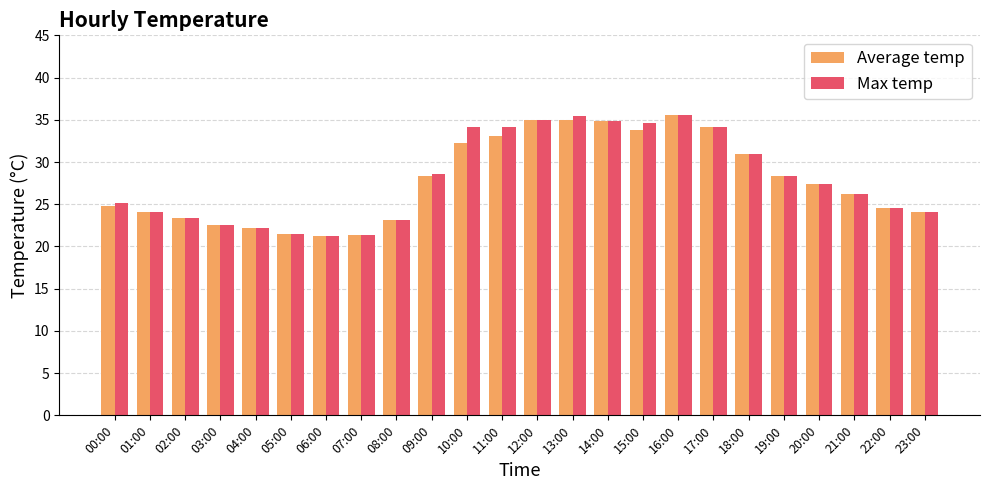

What is the difference between the maximum and minimum values in the Average temp series?

14.4